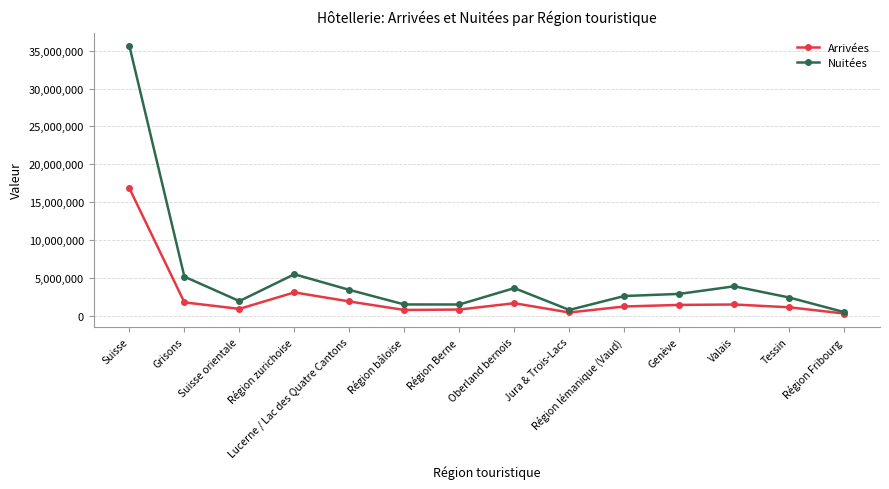

Between Jura & Trois-Lacs and Région lémanique (Vaud), which series saw the biggest shift?

Nuitées